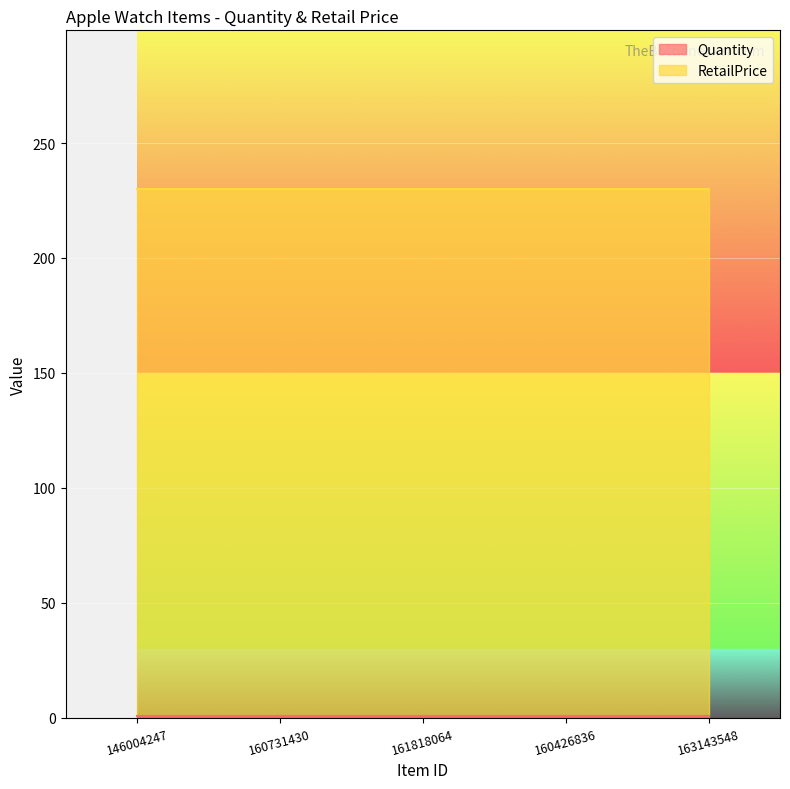

List the labels in order of Quantity value, largest first.

146004247, 160731430, 161818064, 160426836, 163143548